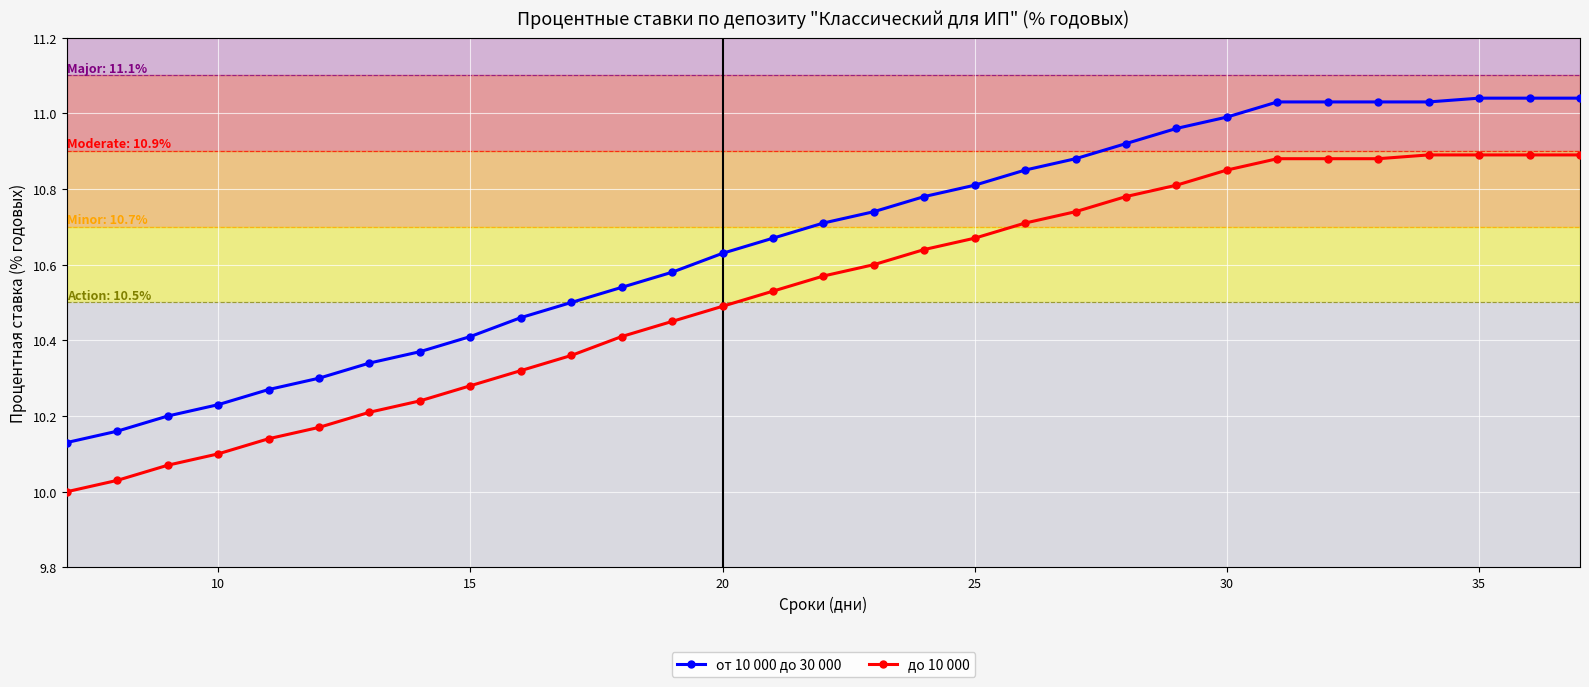

Which series has the widest spread of values?

от 10 000 до 30 000